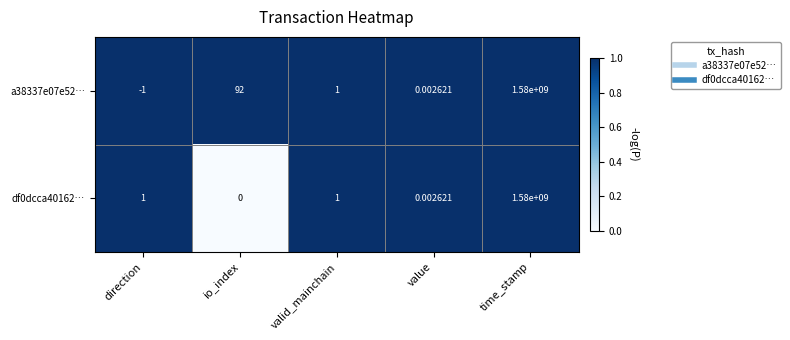

How many data points does each series have?

5